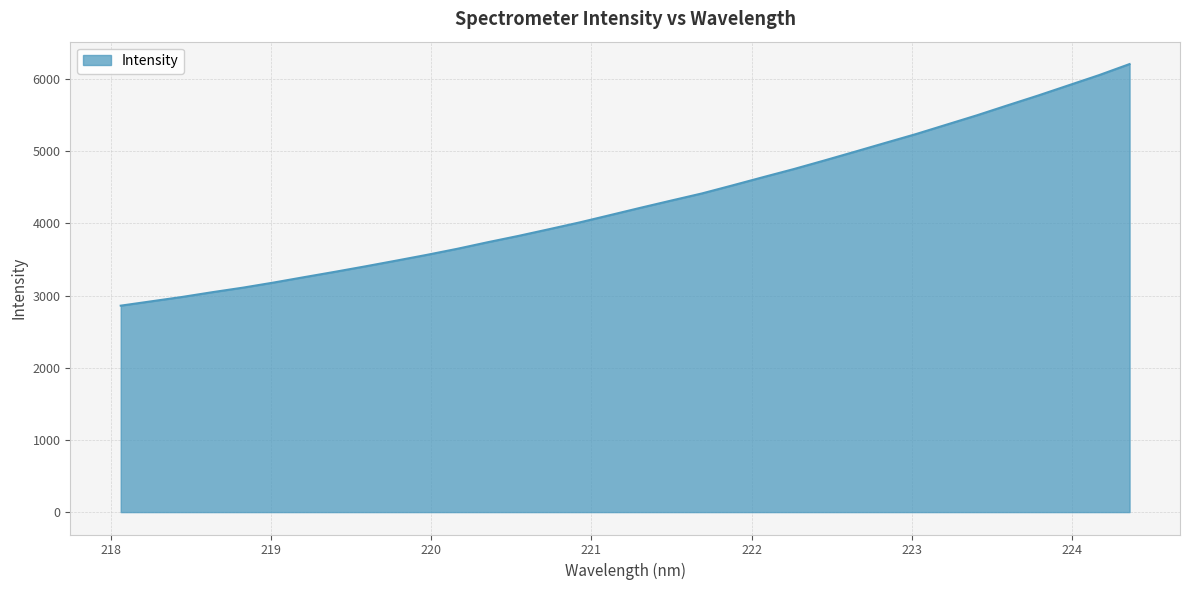

What is the difference between the maximum and minimum values?

3348.2